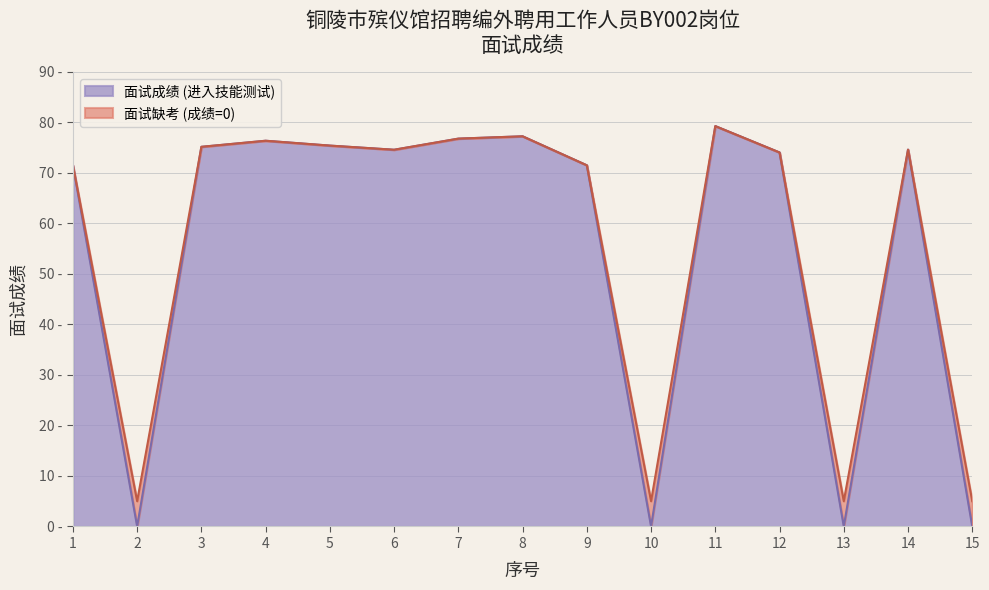

Which label corresponds to the smallest value in the chart?

2